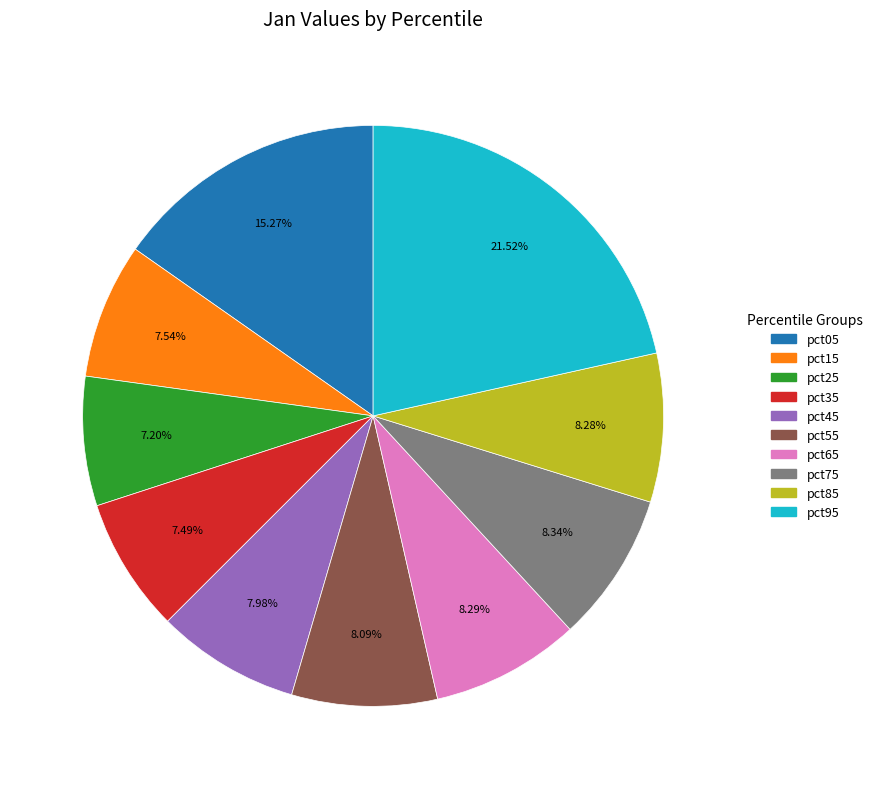

Which slice is the largest?

pct95